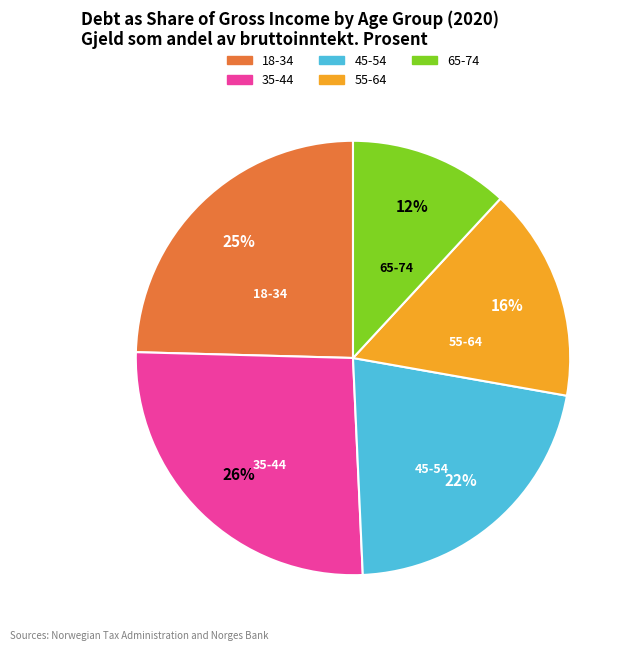

Does 65-74 account for over 50% of the chart?

No